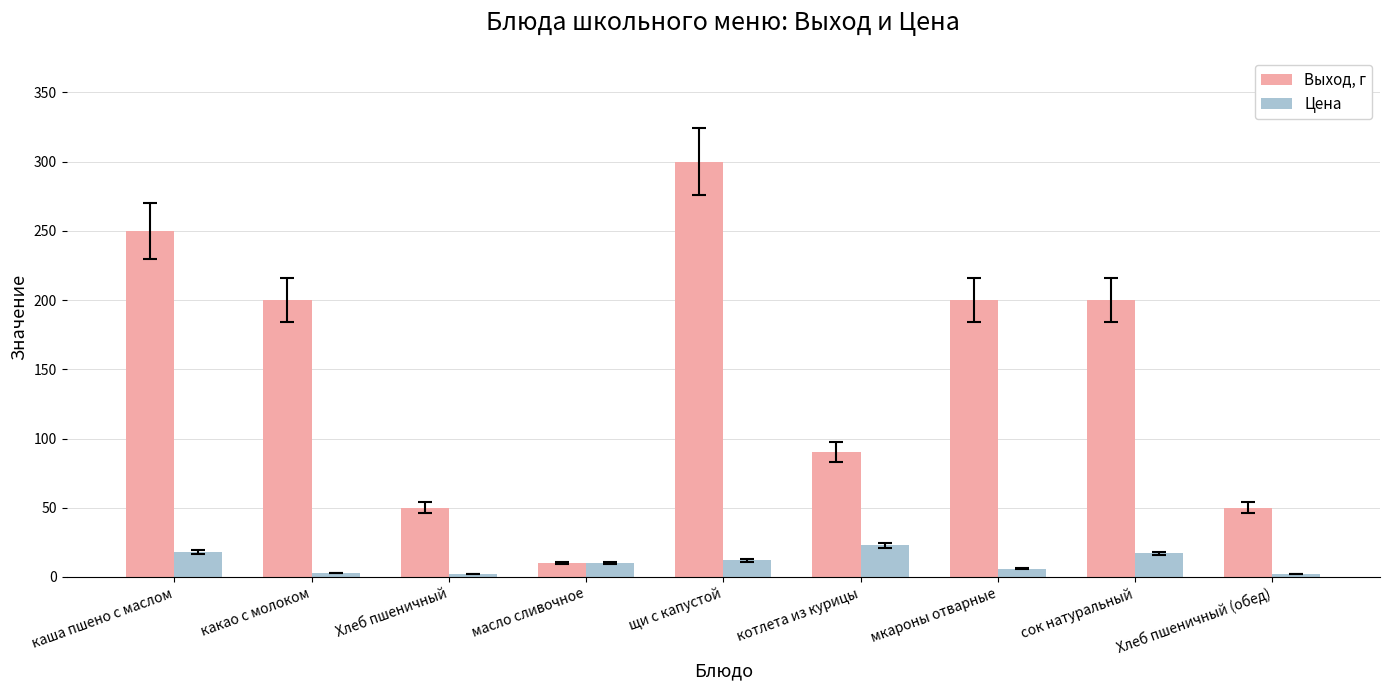

Which series has the largest range (max minus min)?

Выход, г